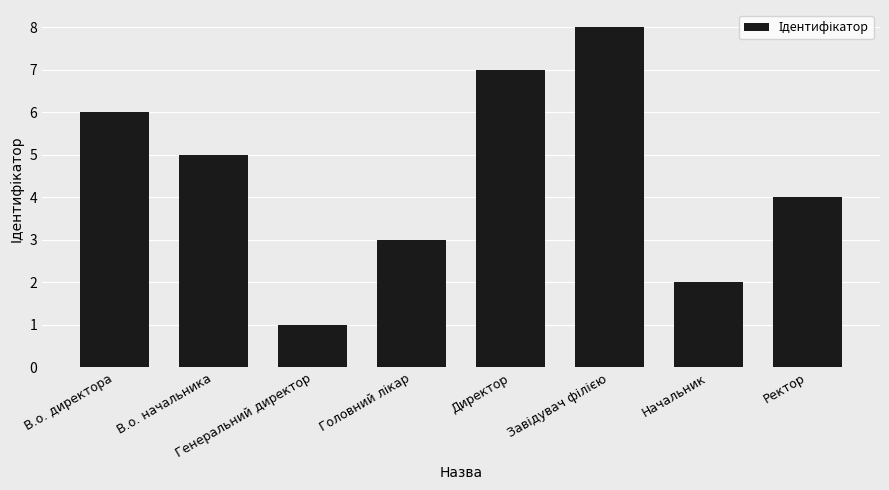

What is the label of the 8th bar from the right?

В.о. директора